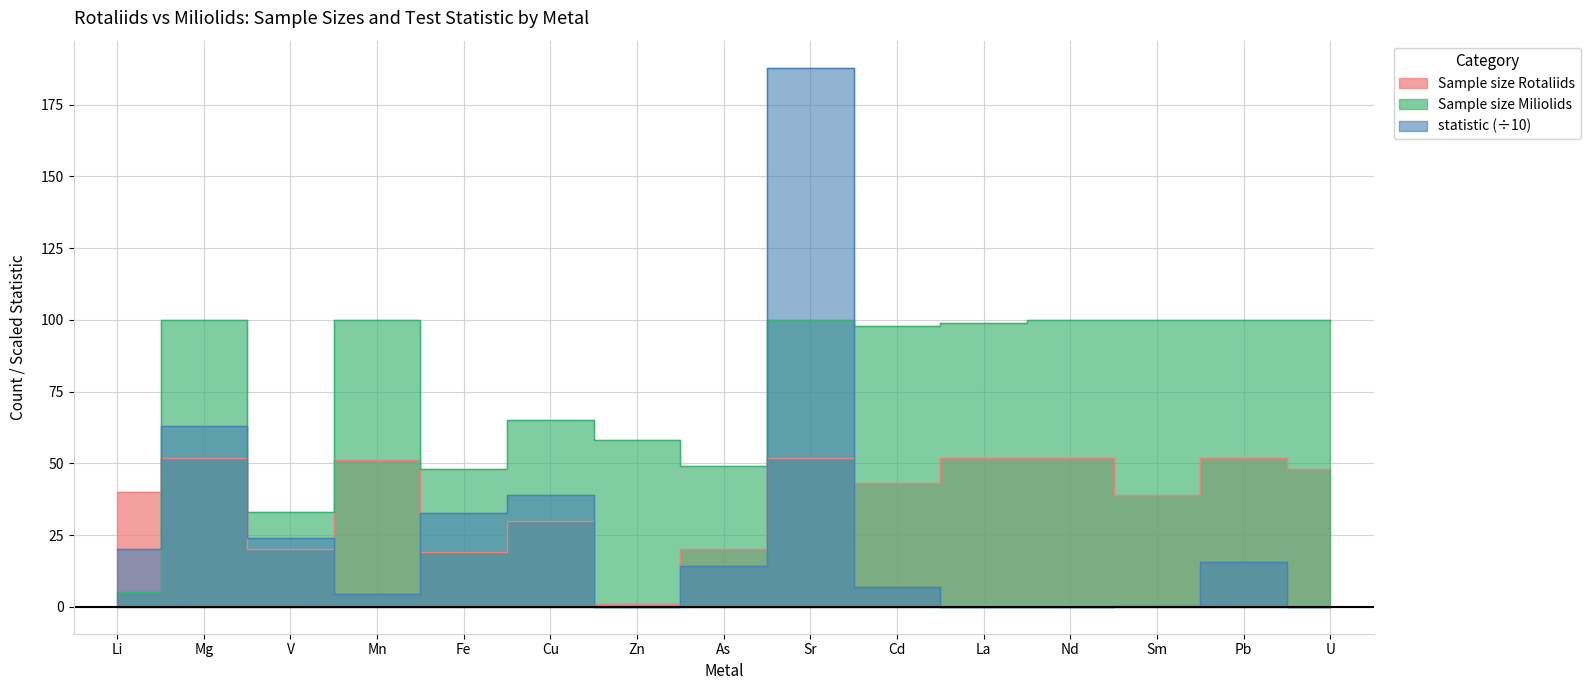

Read the statistic value at Pb.

15.5